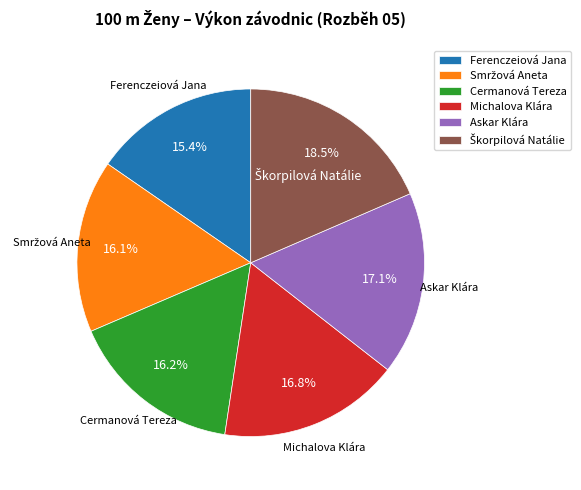

Is there a majority slice in this chart?

No